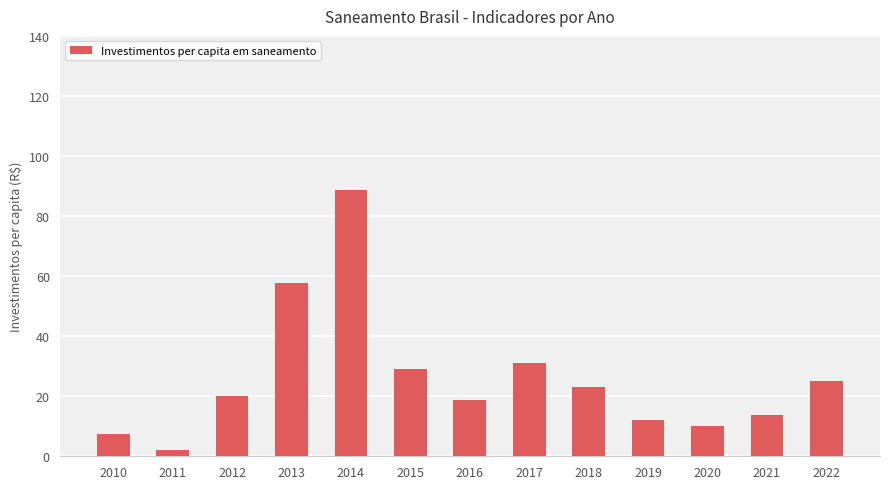

What is the maximum value shown in the chart?

88.8